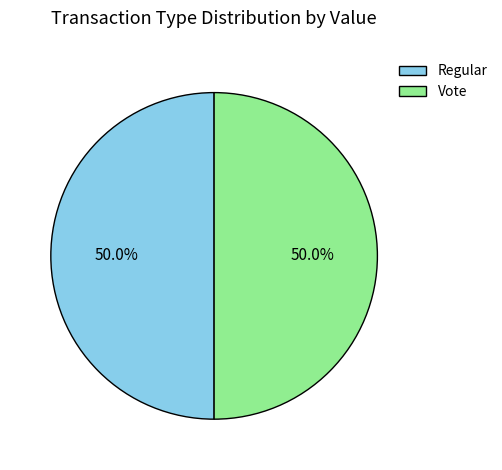

True or false: Regular accounts for 28% of the total.

False